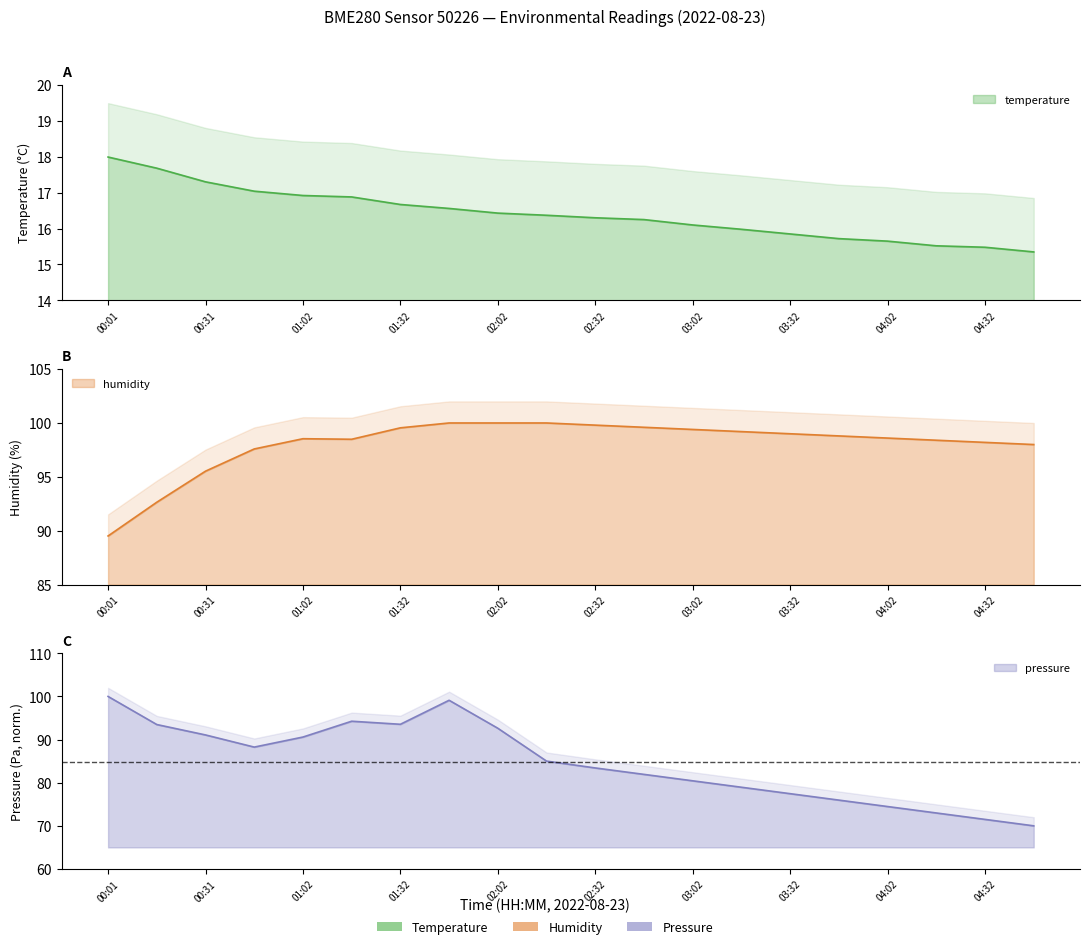

Which label corresponds to the smallest value in the chart?

04:47